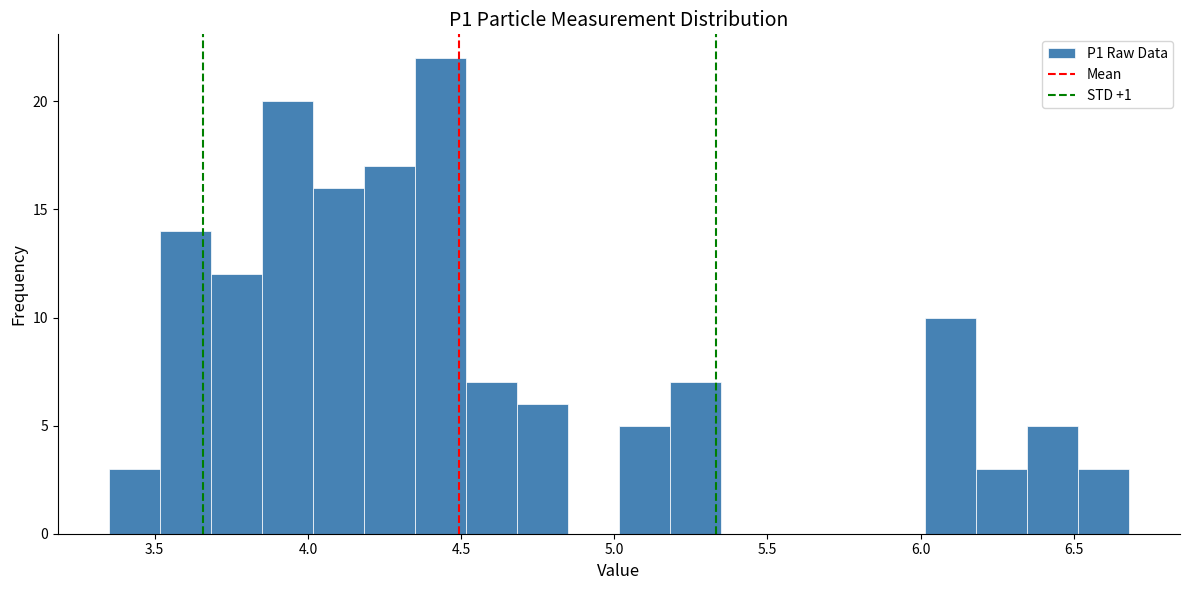

Read against the x-axis, roughly where is the centre of the tallest bar?

4.45